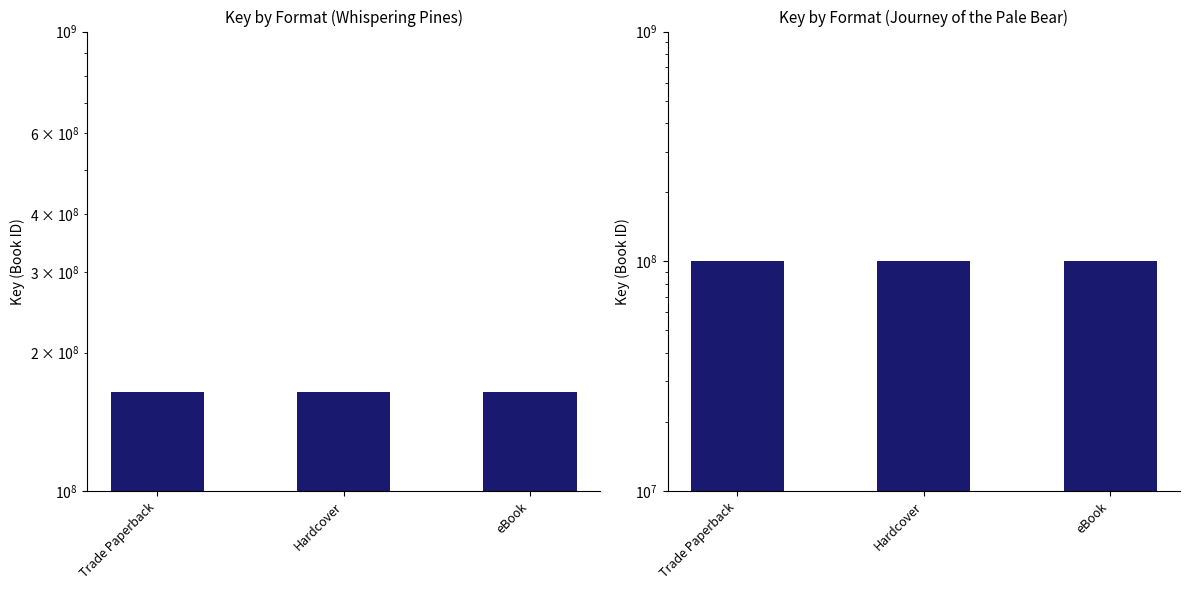

What is the maximum value shown in the chart?

164436373